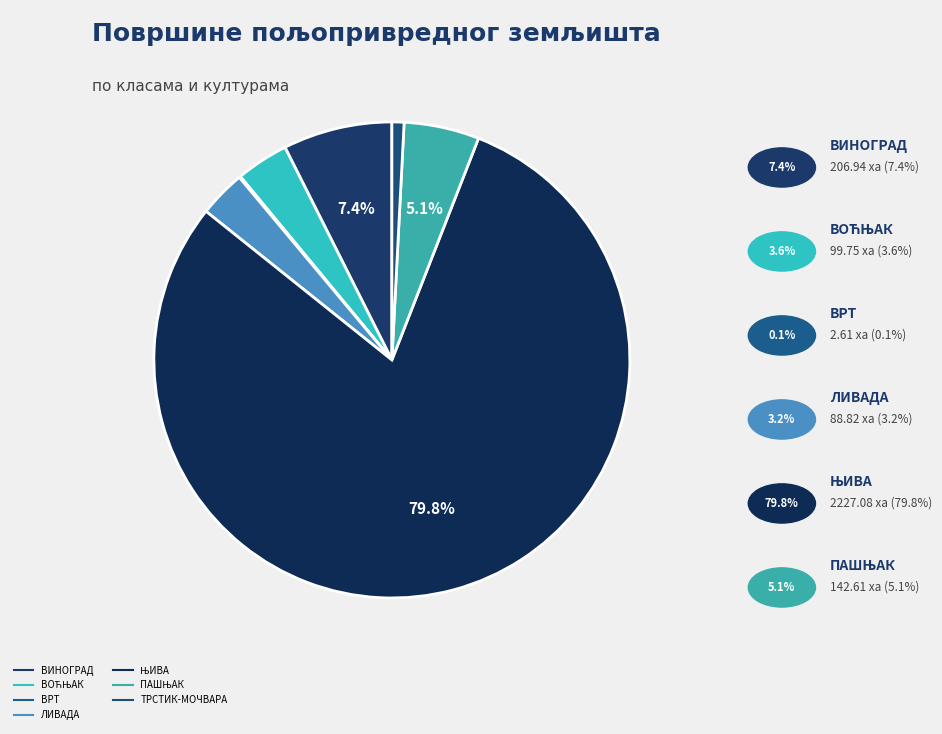

What is the total percentage of ТРСТИК-МОЧВАРА and ЊИВА?

80.6%